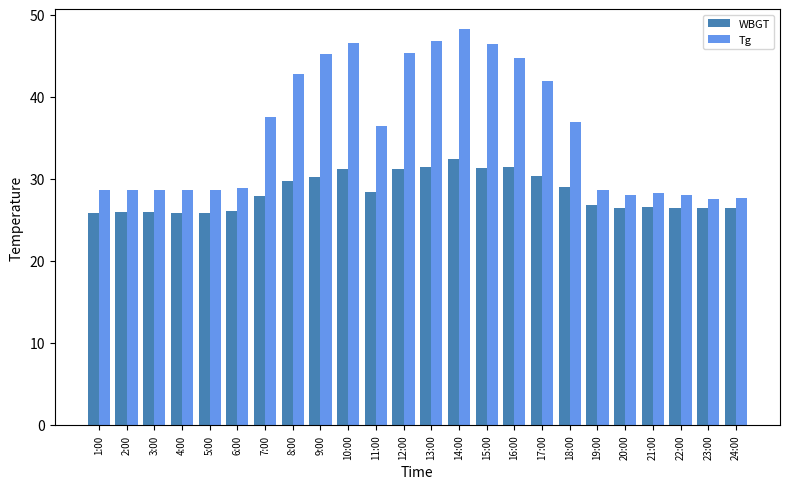

What is the greatest value displayed?

48.3